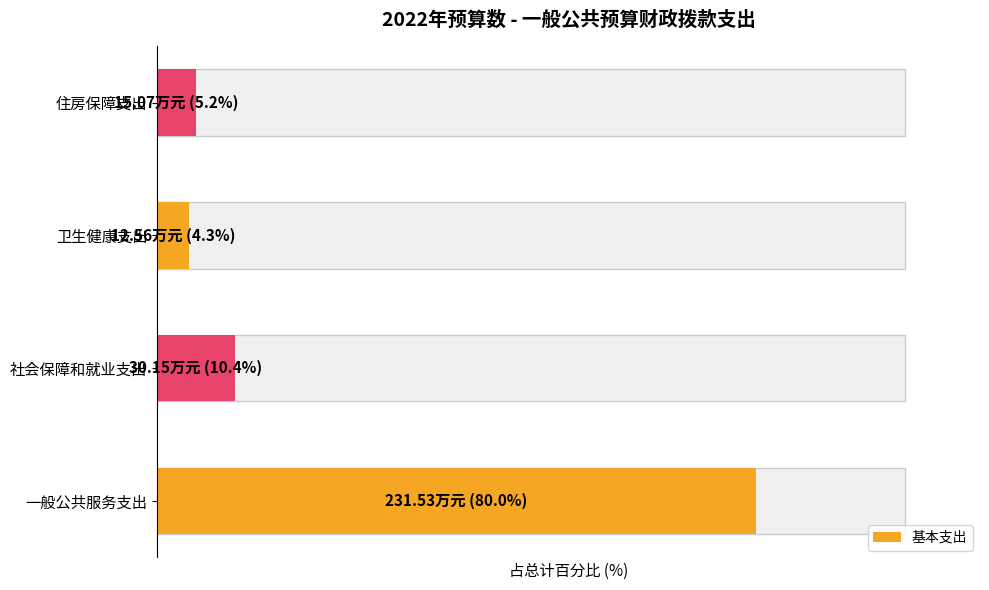

What is the difference between the maximum and second lowest values?

74.8